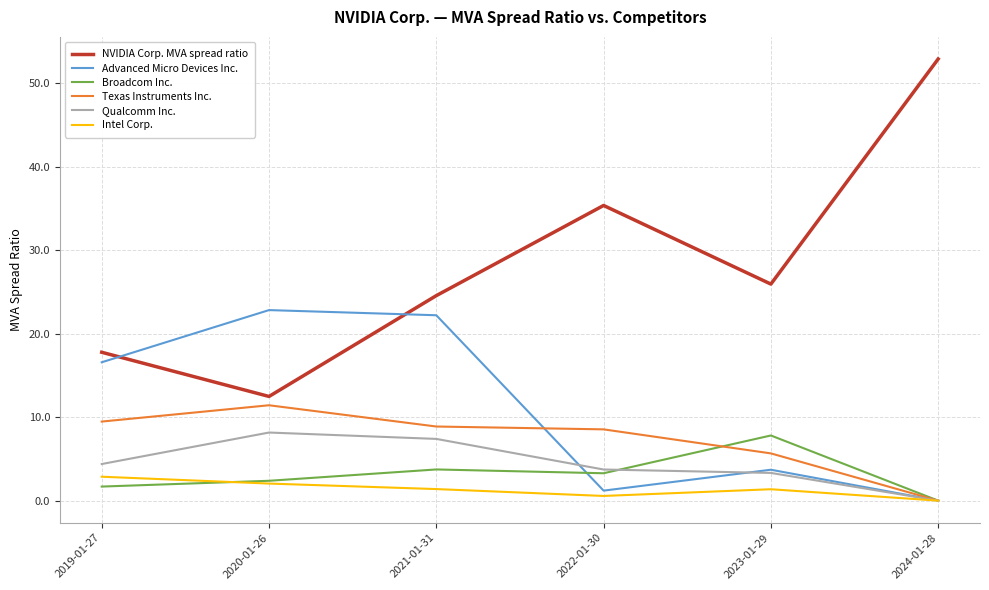

What is the difference between the highest and lowest values at 2024-01-28?

52.9